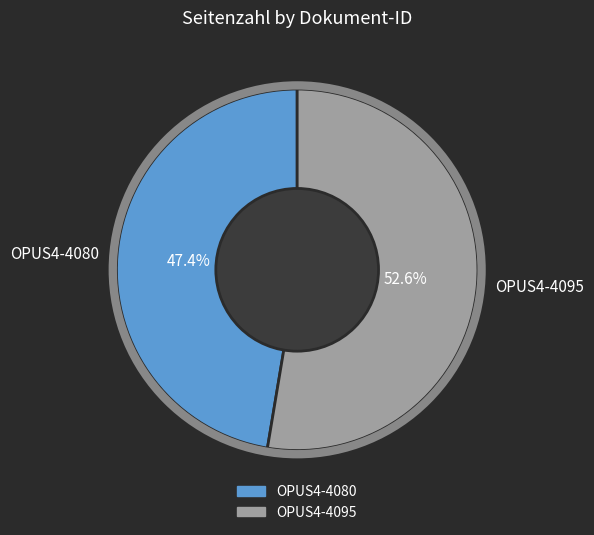

Which category has the biggest portion of the pie?

OPUS4-4095